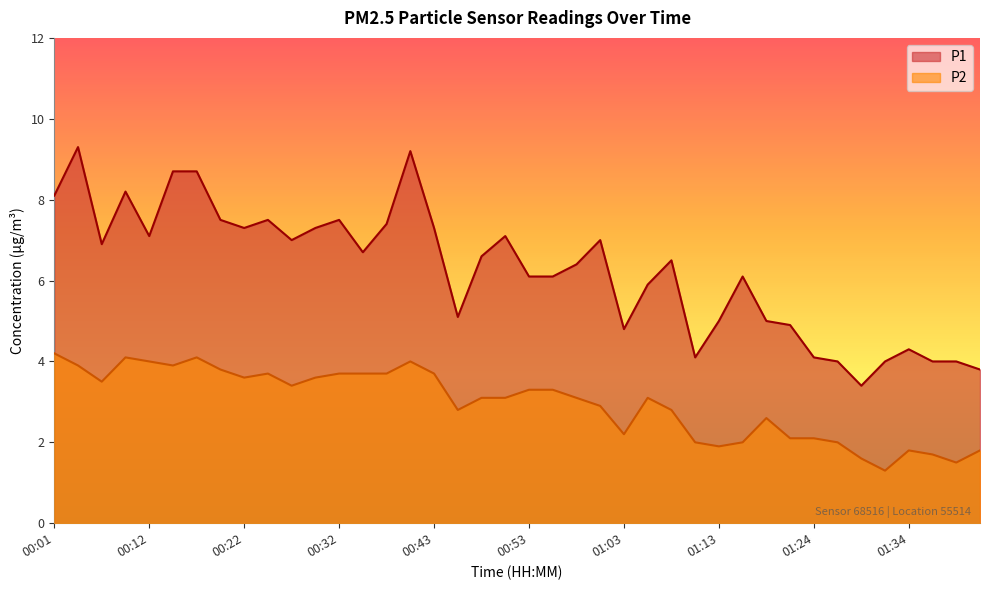

True or false: P1 has a value of 1.4 at 00:12.

False